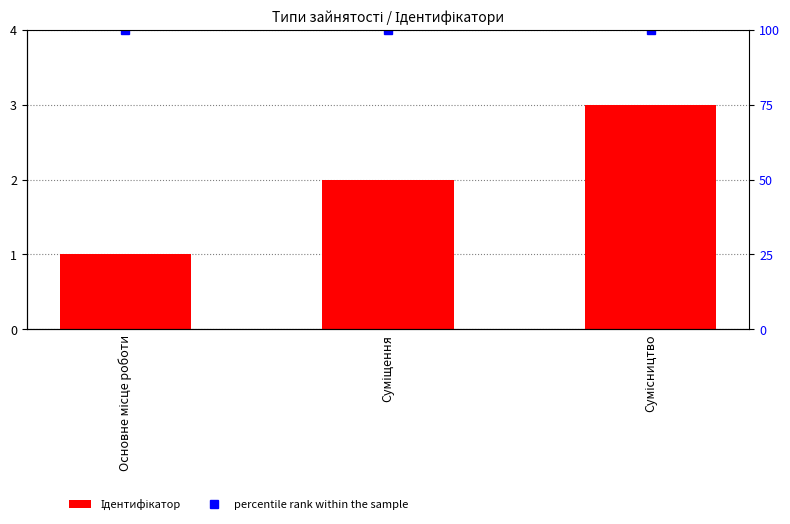

Between Суміщення and Сумісництво, which series saw the biggest shift?

Ідентифікатор